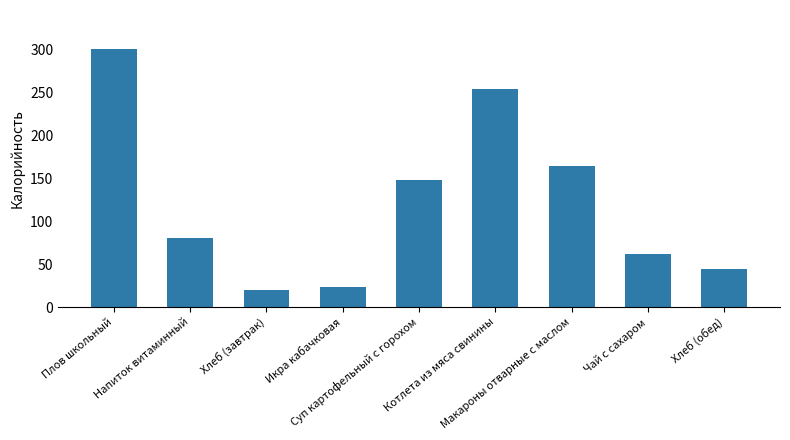

Reading left to right, what are all the values shown in this chart?

Плов школьный=301	Напиток витаминный=80	Хлеб (завтрак)=20	Икра кабачковая=23	Суп картофельный с горохом=148	Котлета из мяса свинины=254	Макароны отварные с маслом=164	Чай с сахаром=62	Хлеб (обед)=44